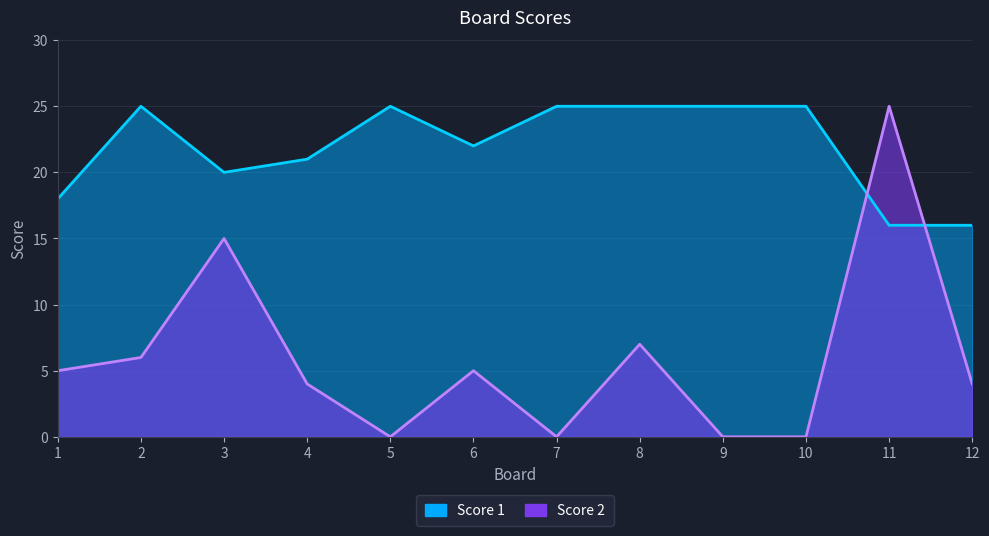

How many interior local valleys does the Score 1 series have?

2